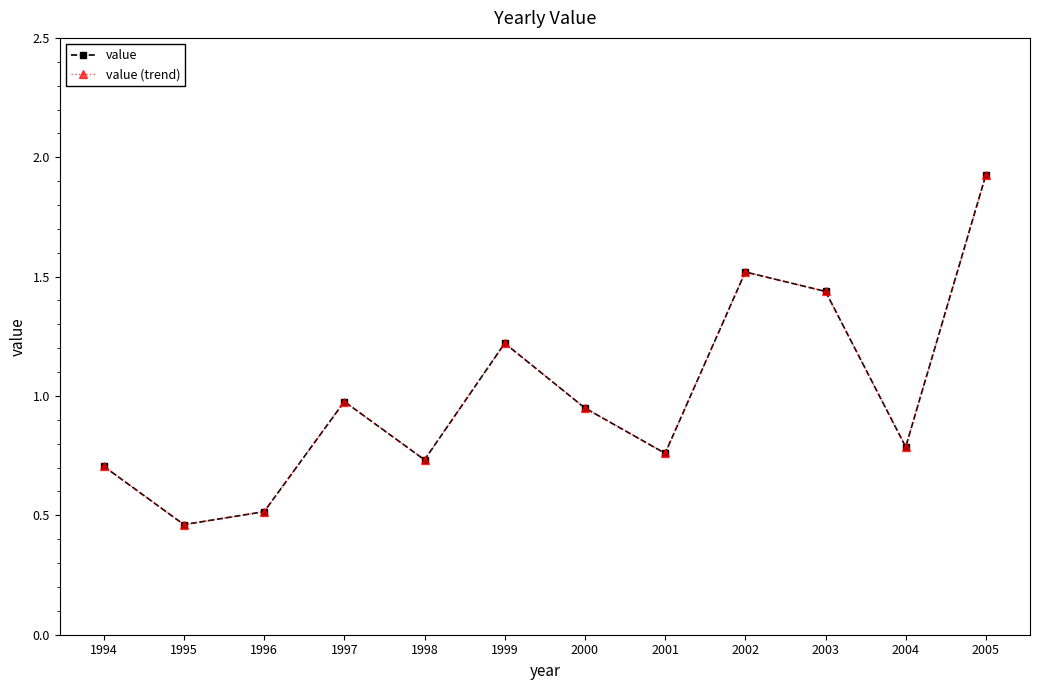

At which label does value (trend) reach its peak?

2005